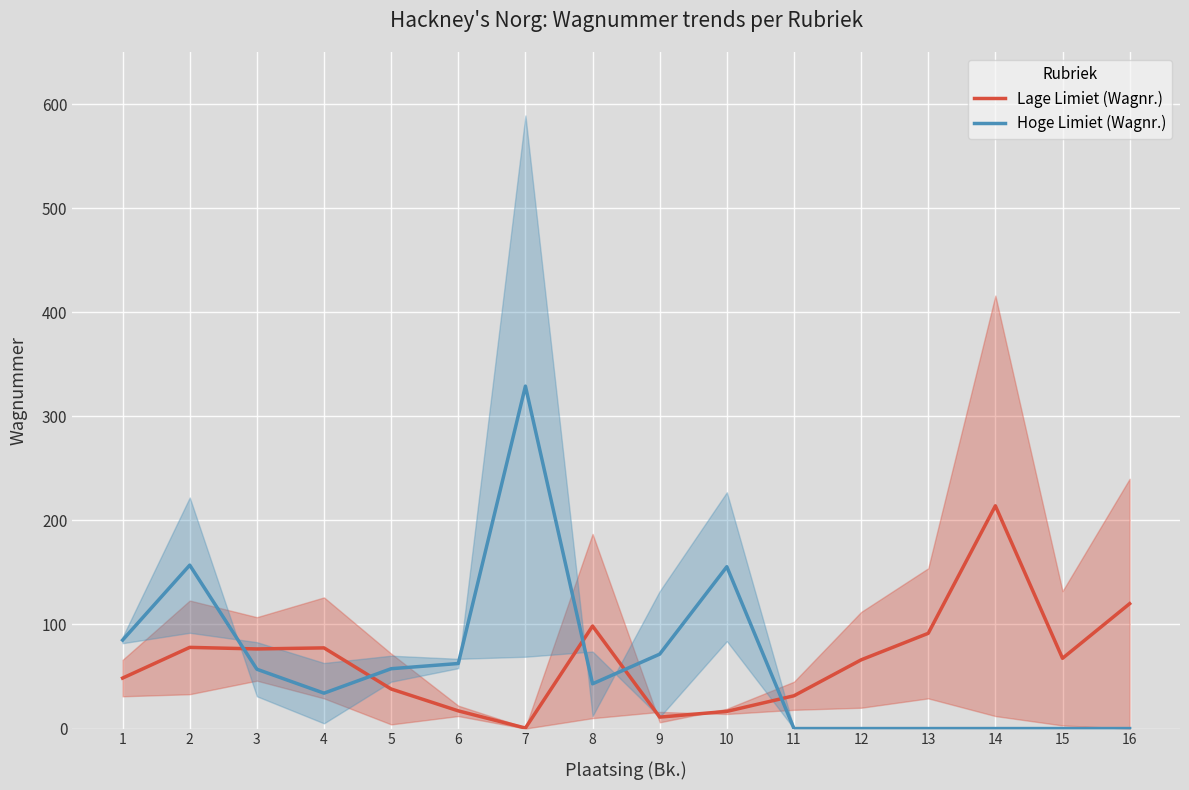

In Hoge Limiet (Wagnr.), how many points are lower than both neighbors (excluding endpoints)?

2